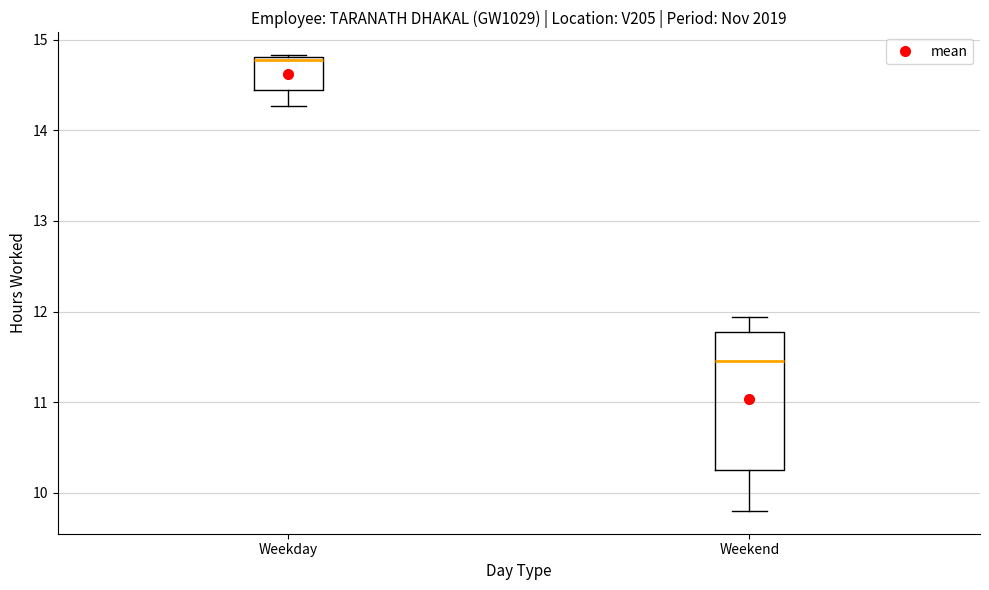

Where does the lower whisker of the box for Weekday end on the y-axis? The values are not printed on the chart, so give them approximately, as read against the axis.

14.3